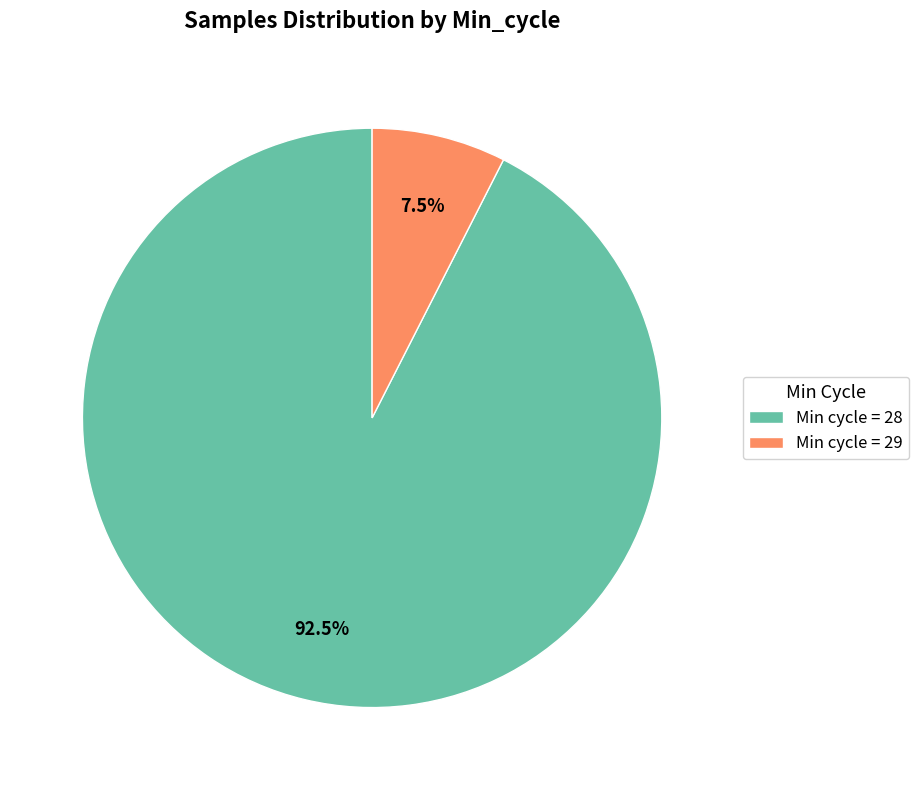

Is there any slice that represents more than half of the pie?

Yes